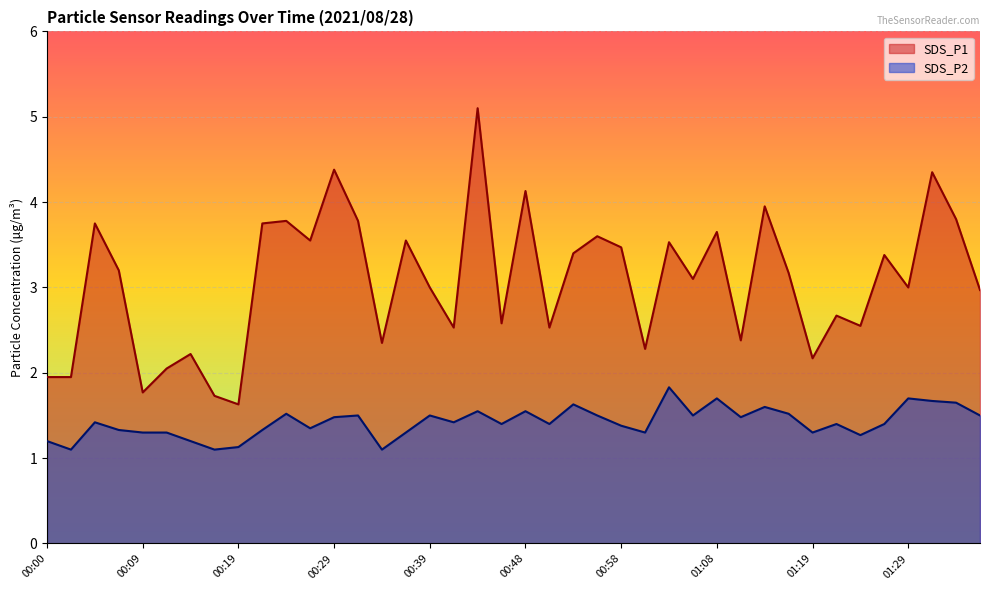

Which series changed the most between 00:24 and 01:16?

SDS_P1